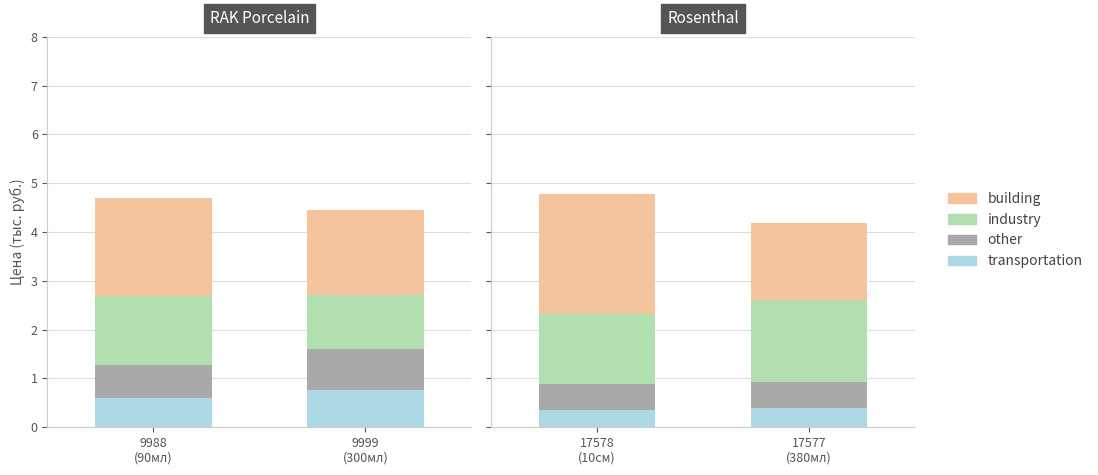

How many groups of bars are there?

2